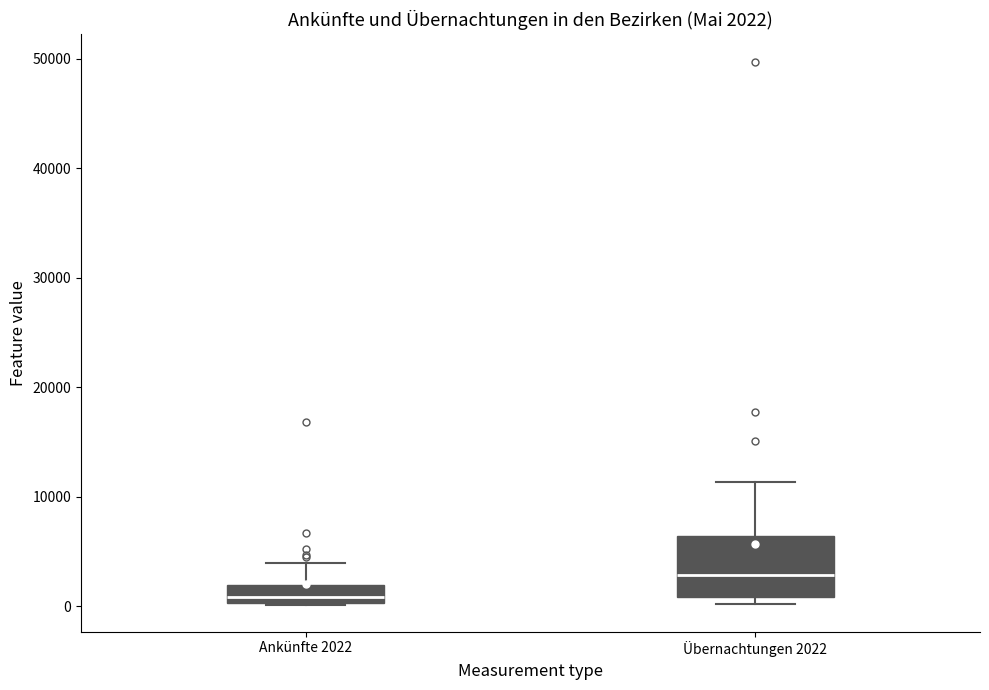

Which box is the tallest, from its lower edge to its upper edge?

Übernachtungen 2022